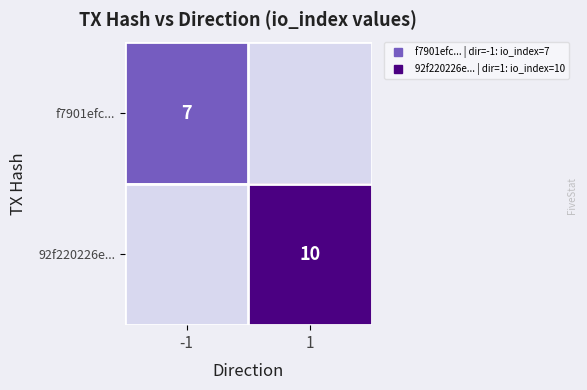

How many data points in f7901efc... are less than 7?

1